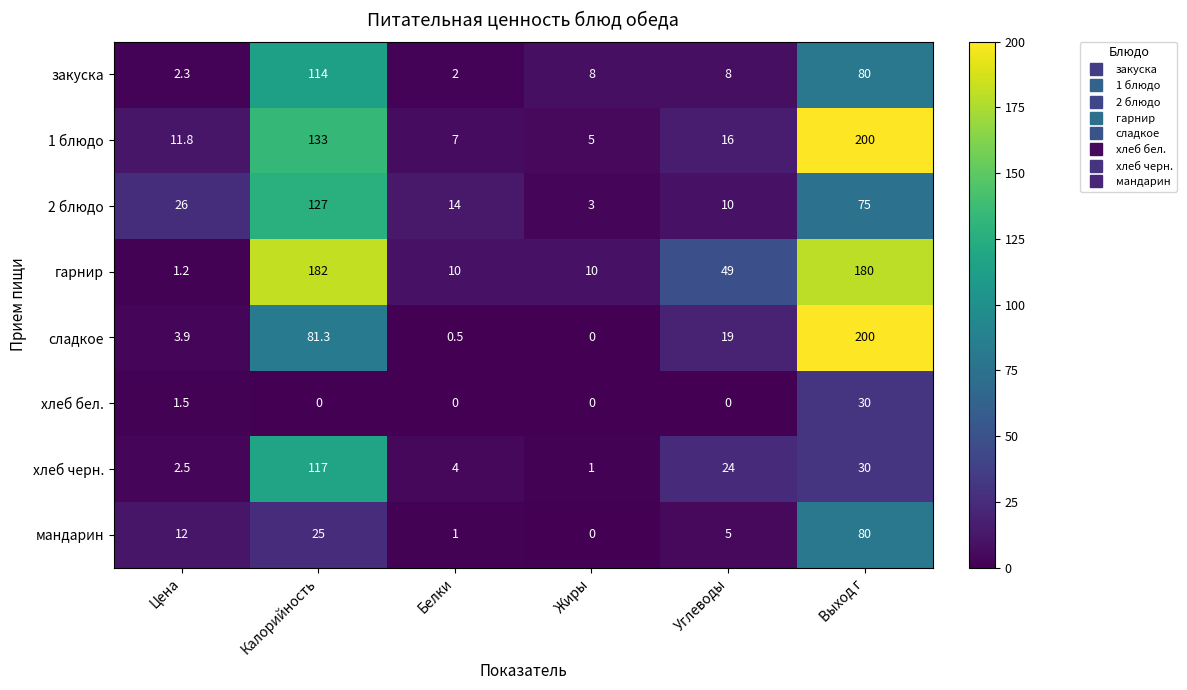

True or false: сладкое has a value of -75.2 at Жиры.

False